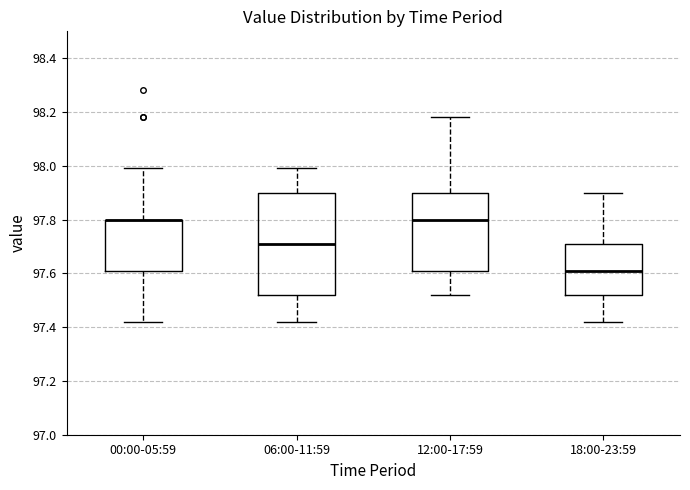

Where does the upper whisker of the box for 06:00-11:59 end on the y-axis? The values are not printed on the chart, so give them approximately, as read against the axis.

98.00